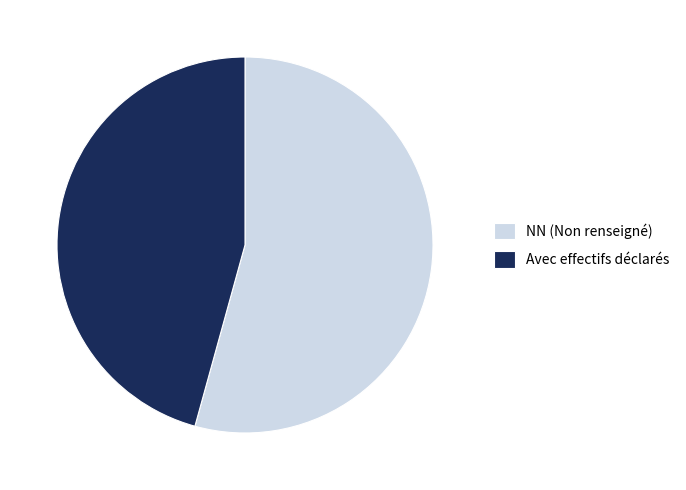

Does NN (Non renseigné) represent more than half of the total?

Yes